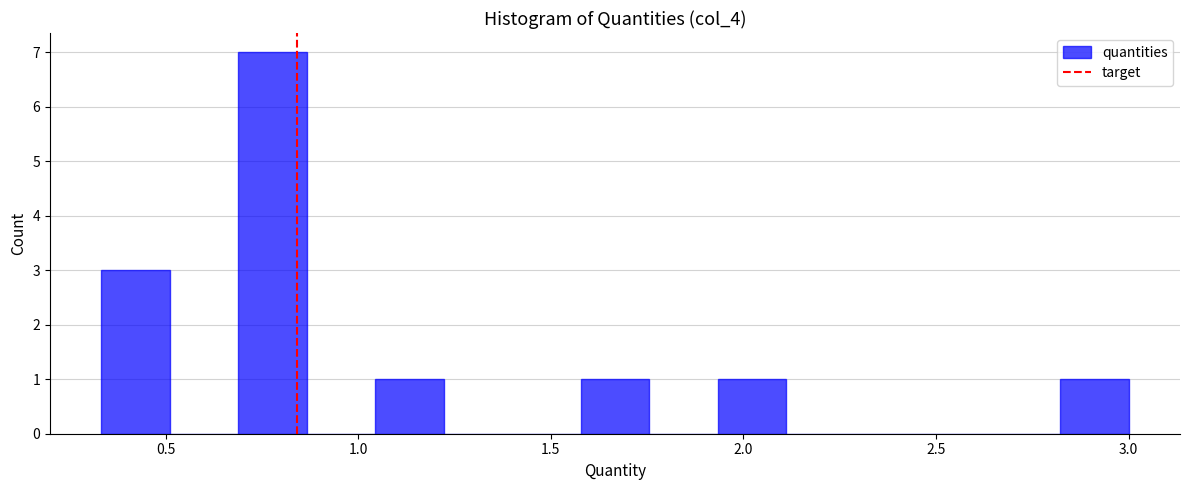

Around what value on the x-axis is the tallest bar? Give the approximate position of its centre, as read against the axis.

0.80